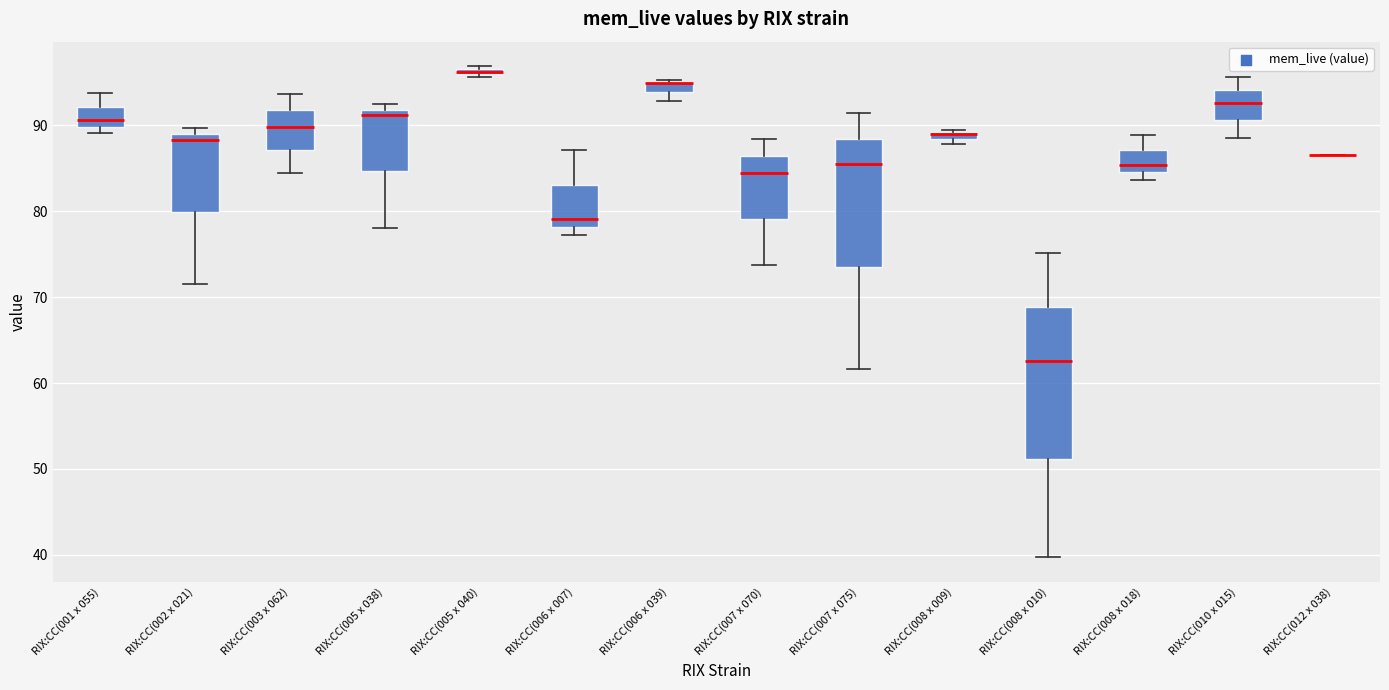

Where is the lower edge of the box for RIX:CC(008 x 018) on the y-axis? The values are not printed on the chart, so give them approximately, as read against the axis.

85